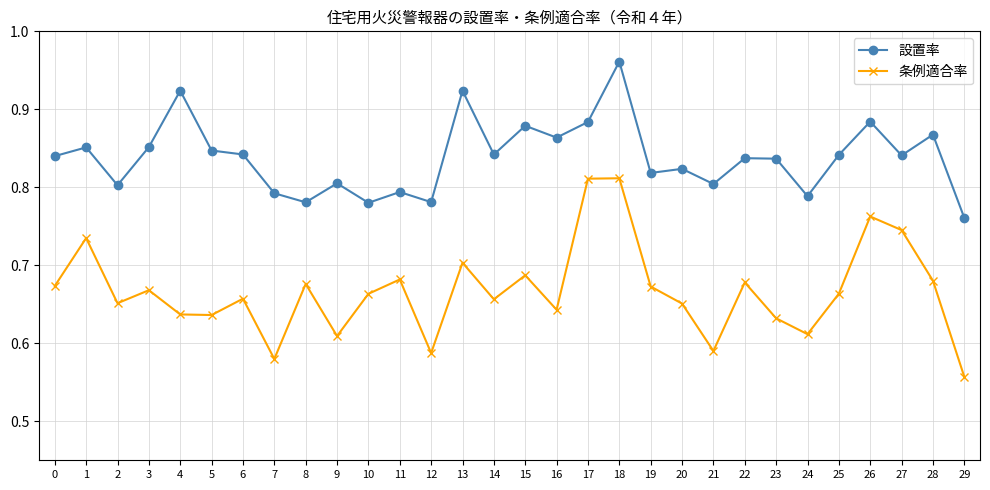

What is the sum of all 条例適合率 values?

20.0